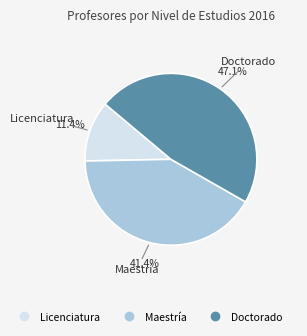

Do Doctorado and Licenciatura together represent more than half of the pie?

Yes